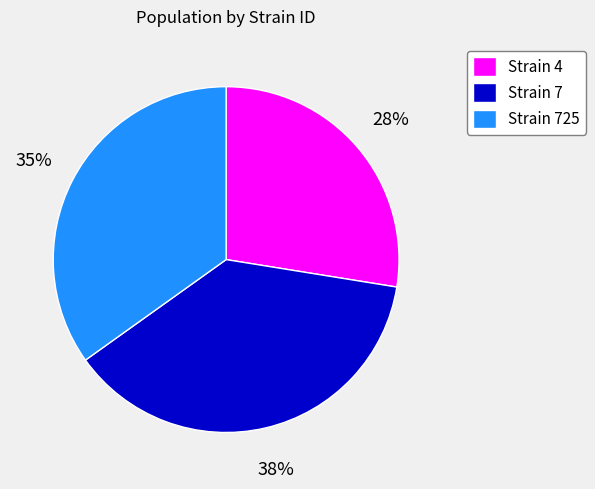

The Strain 725 slice represents 35% of the pie. True or false?

True